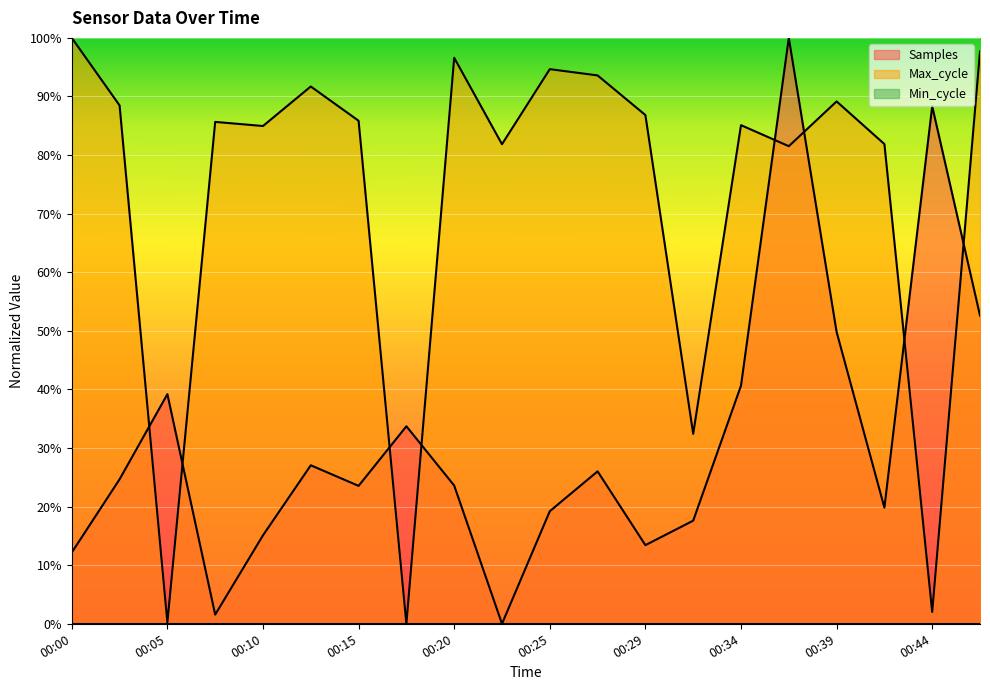

Is the value of Max_cycle at 00:12 greater than the value of Samples at 00:12?

Yes